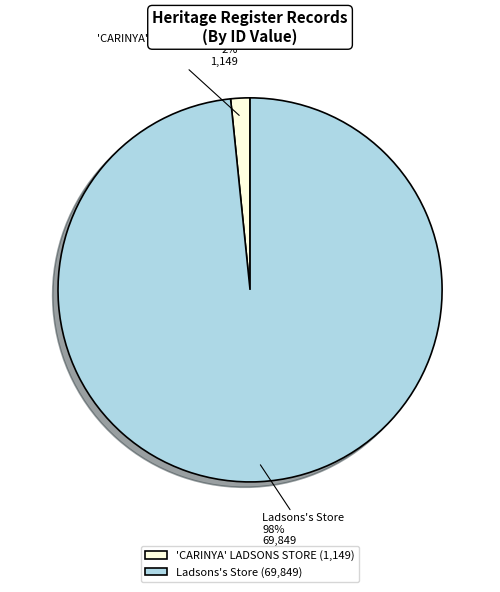

To the nearest percent, what percentage of the pie is 'CARINYA' LADSONS STORE?

2%